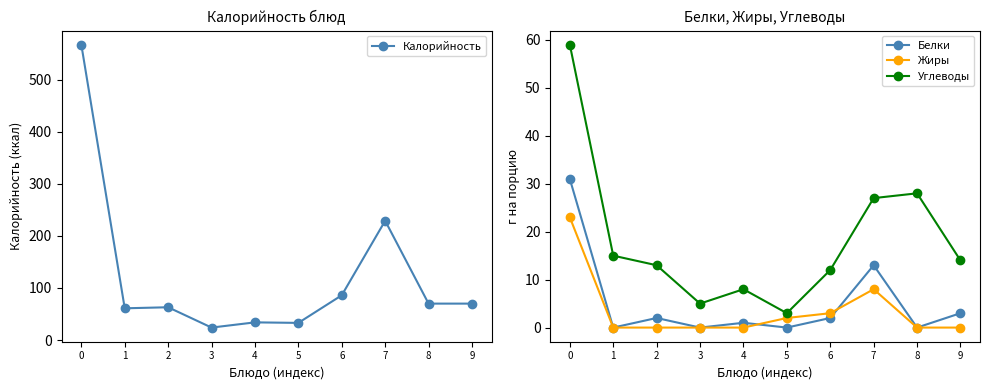

How many data points in Жиры are above 0?

4